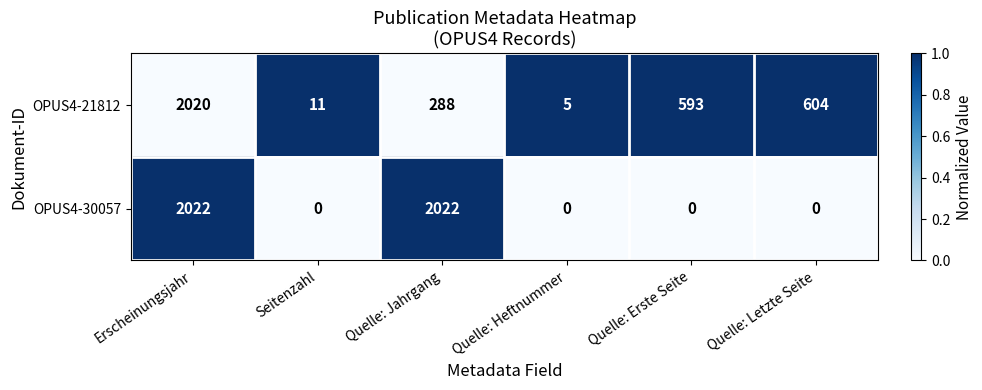

At which label is OPUS4-21812 closest to 1012?

Quelle: Letzte Seite